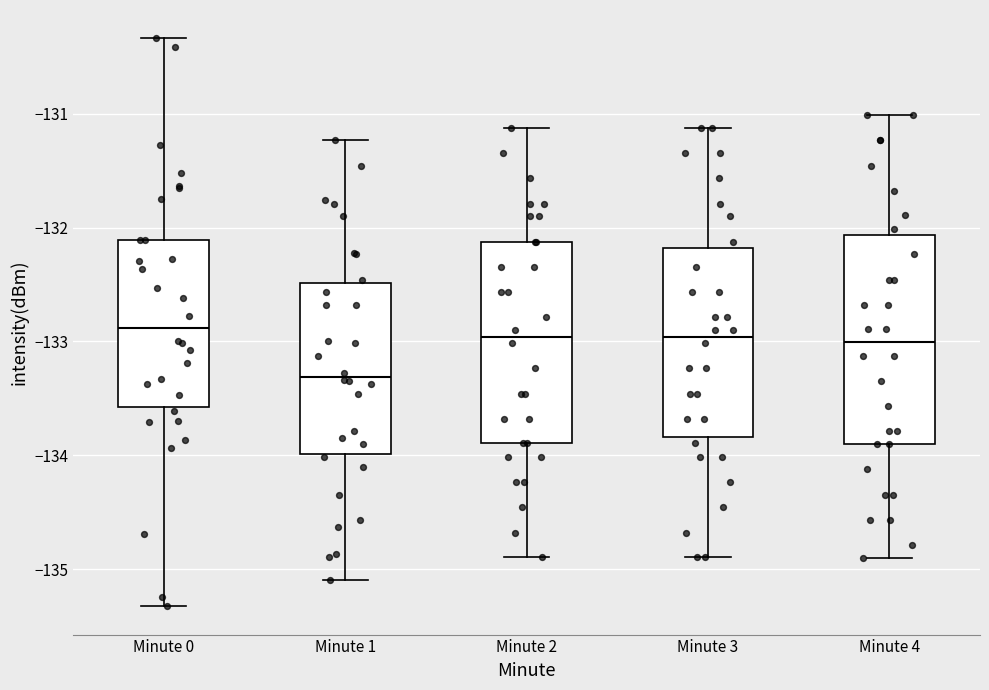

Reading left to right, read every box against the y-axis: the position of its median line, the range the box covers, and the ends of its whiskers. The values are not printed on the chart, so give them approximately, as read against the axis.

Minute 0: median -132.9, box -133.6 to -132.1, whiskers -135.3 to -130.3
Minute 1: median -133.3, box -134.0 to -132.5, whiskers -135.1 to -131.2
Minute 2: median -133.0, box -133.9 to -132.1, whiskers -134.9 to -131.1
Minute 3: median -133.0, box -133.8 to -132.2, whiskers -134.9 to -131.1
Minute 4: median -133.0, box -133.9 to -132.1, whiskers -134.9 to -131.0